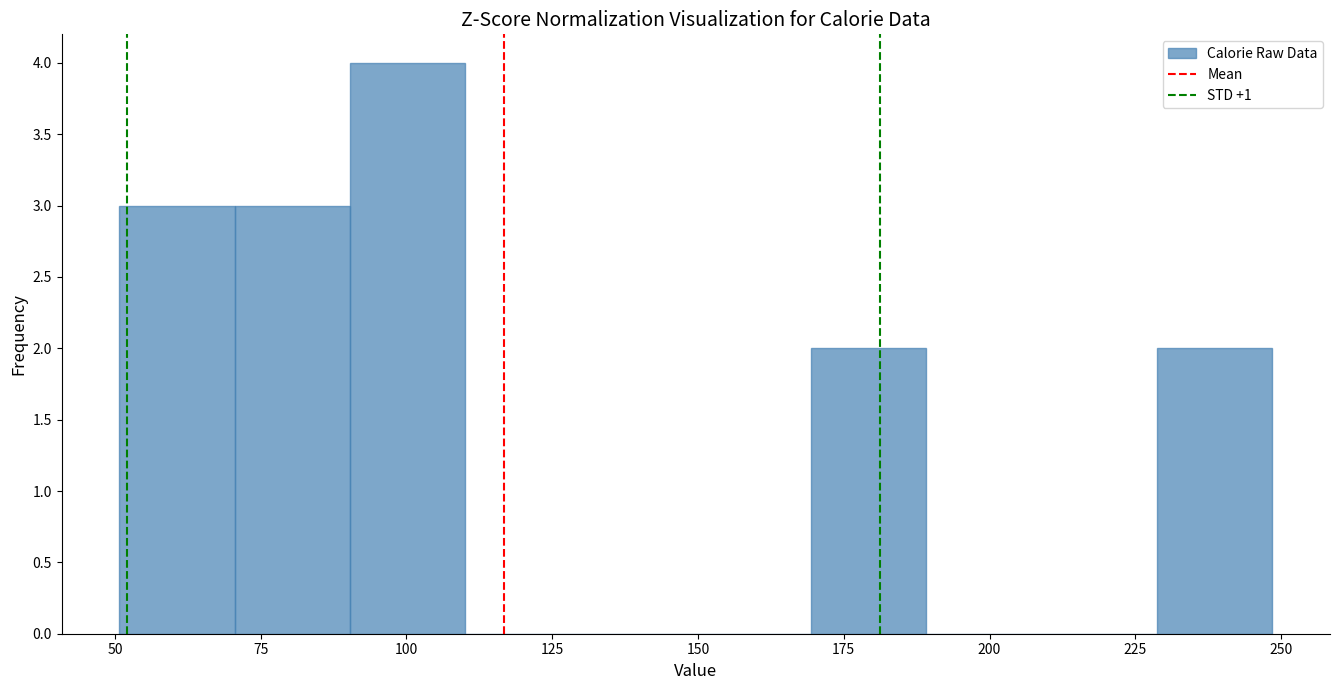

Read against the x-axis, roughly where is the centre of the tallest bar?

100